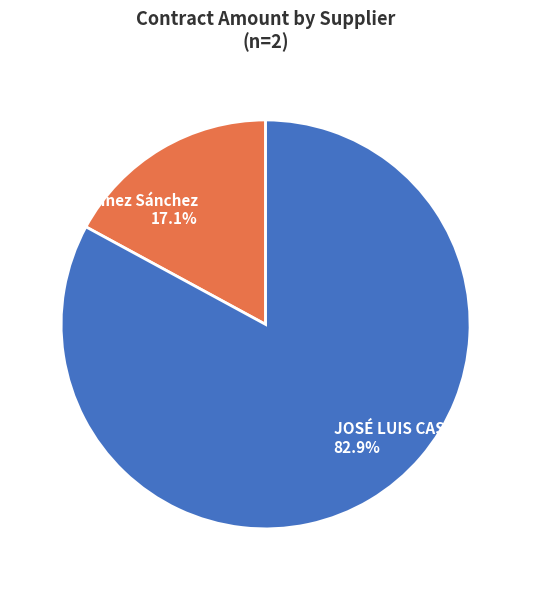

Between JOSÉ LUIS CASTRO NEGRETE and Daniel Martínez Sánchez, which is larger?

JOSÉ LUIS CASTRO NEGRETE